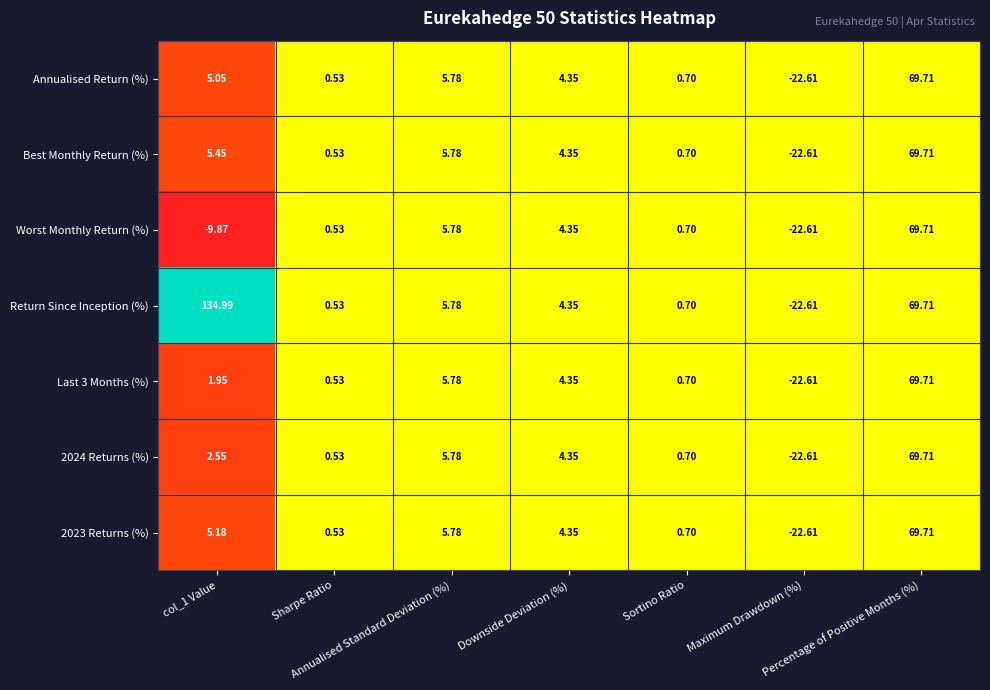

Which series has the widest spread of values?

Return Since Inception (%)